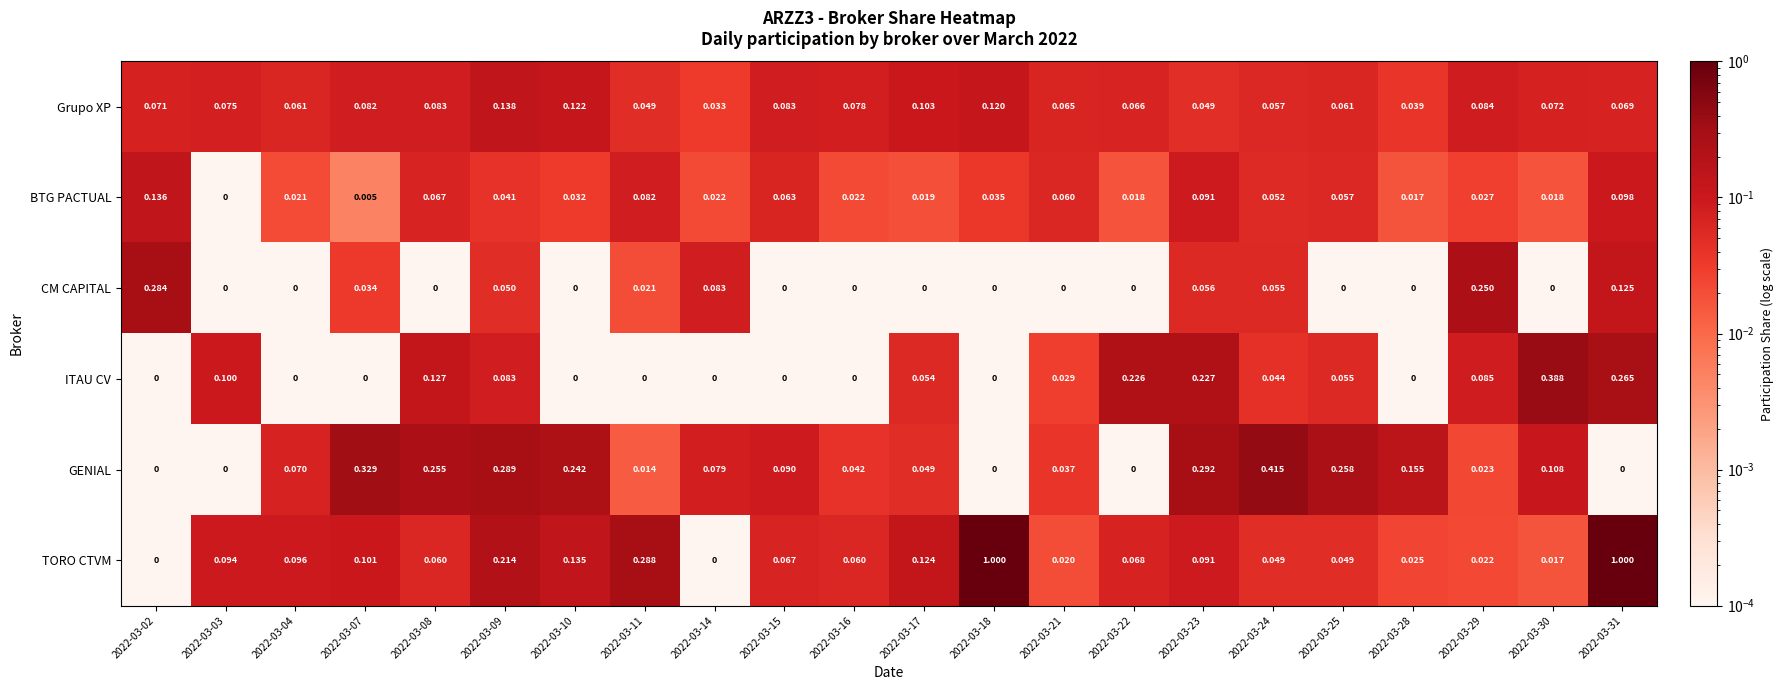

Which series has the largest total across all categories?

TORO CTVM